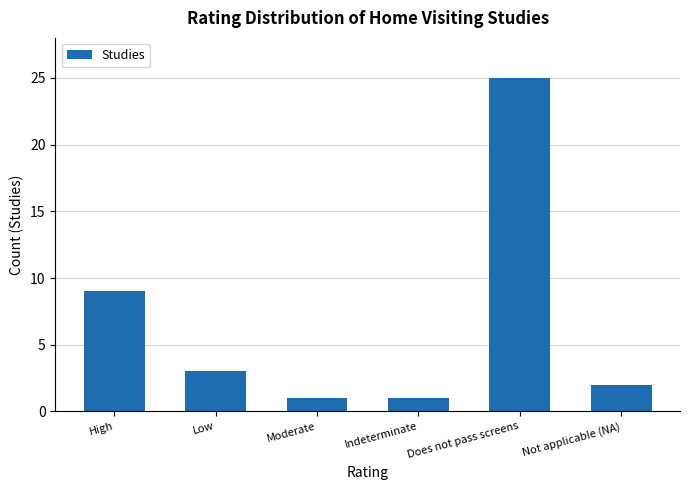

Between Indeterminate and Not applicable (NA), which is larger?

Not applicable (NA)